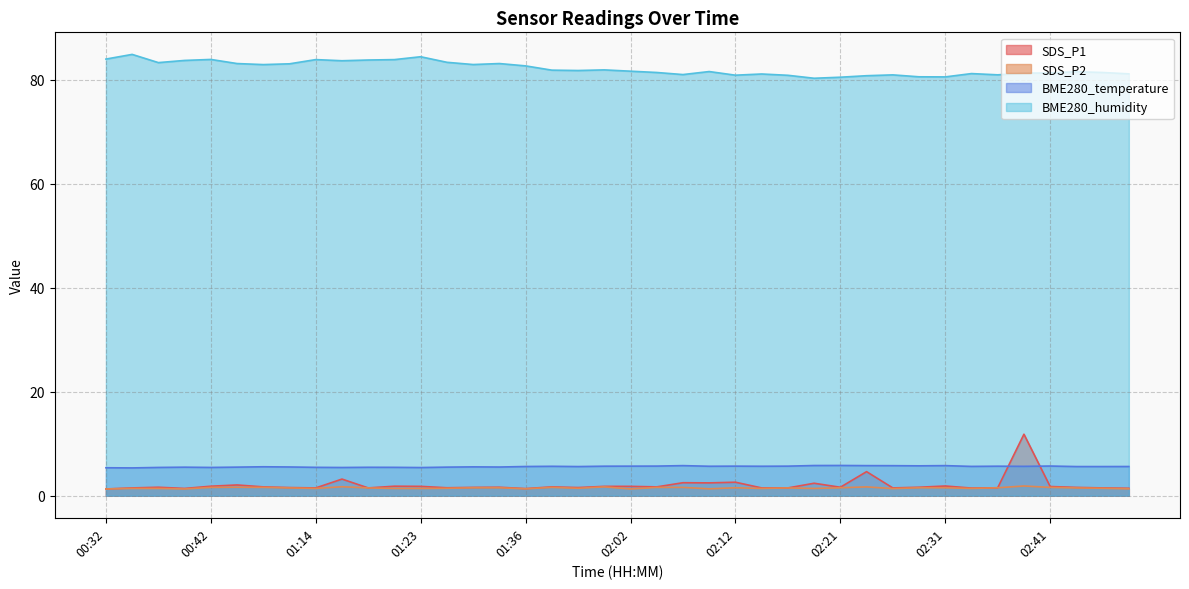

At 02:34, list the series in order from smallest to largest.

SDS_P2, SDS_P1, BME280_temperature, BME280_humidity